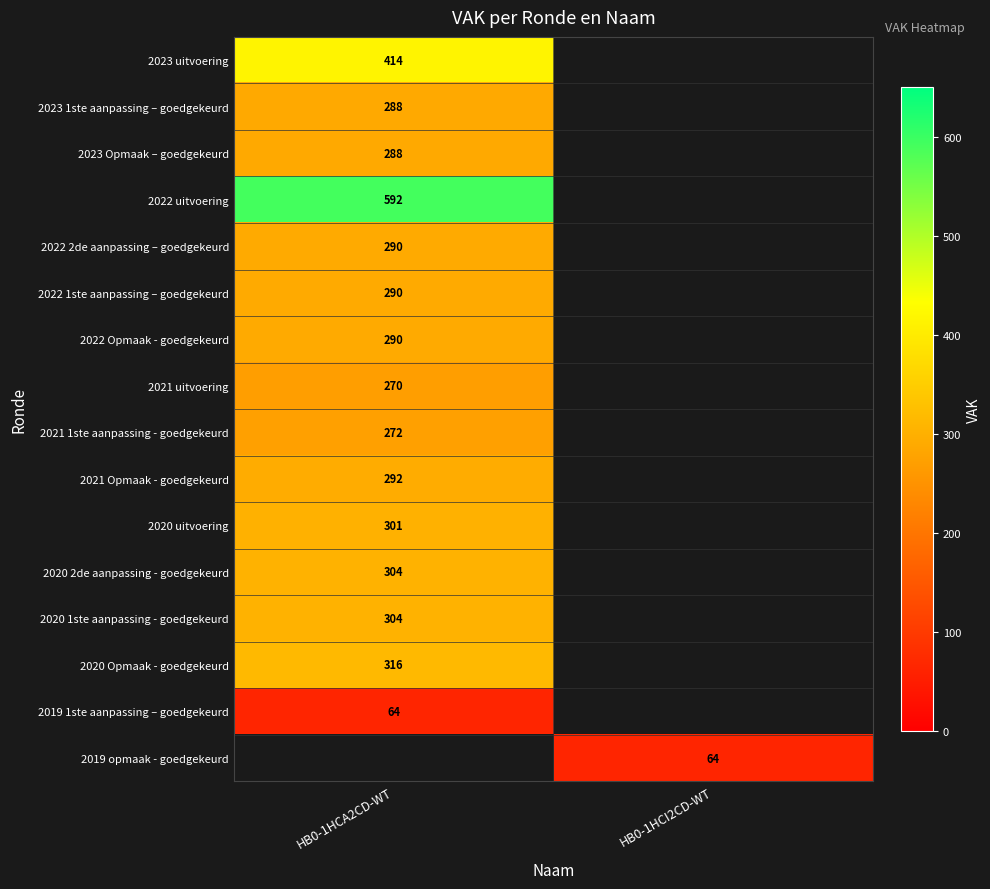

What is the greatest value displayed?

592.0